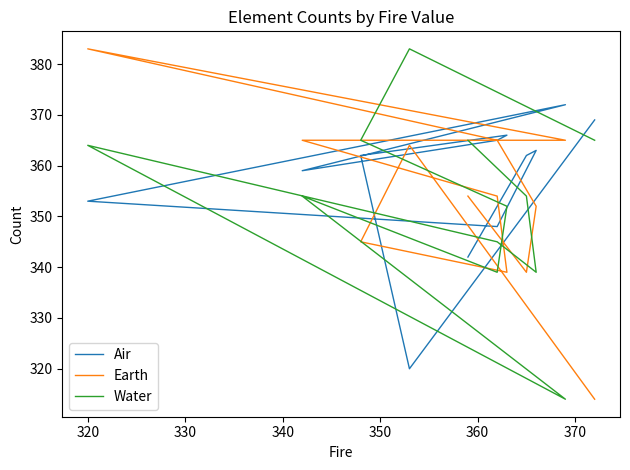

What are all the series names shown in the legend?

Air, Earth, Water